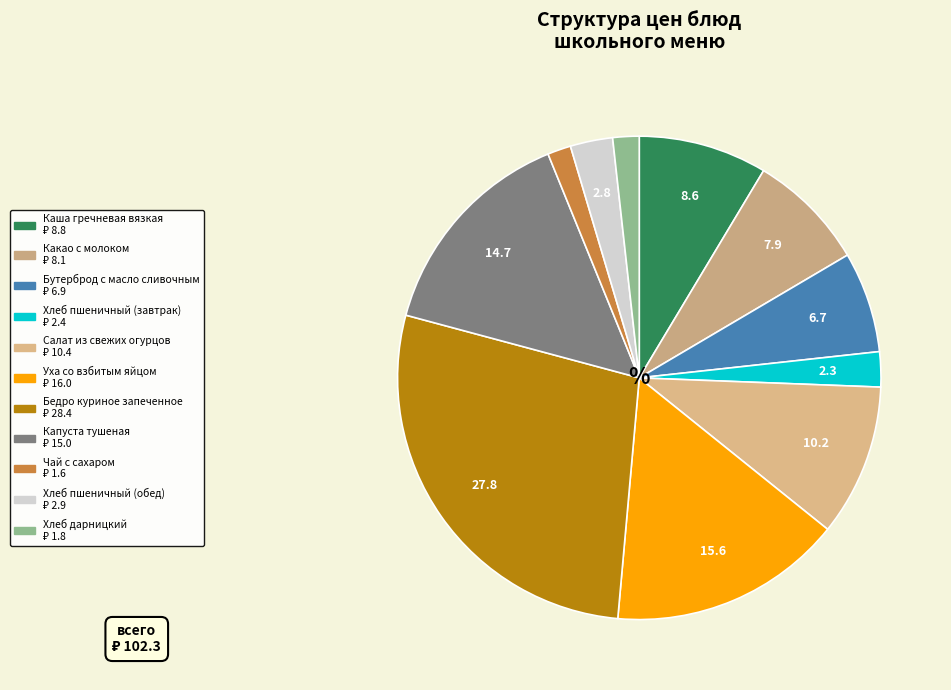

How many slices are in this pie chart?

11